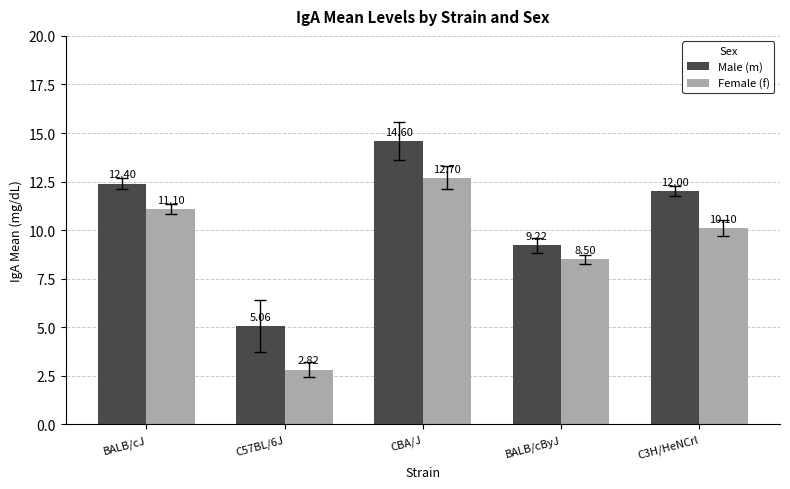

How many bars are there in total?

10